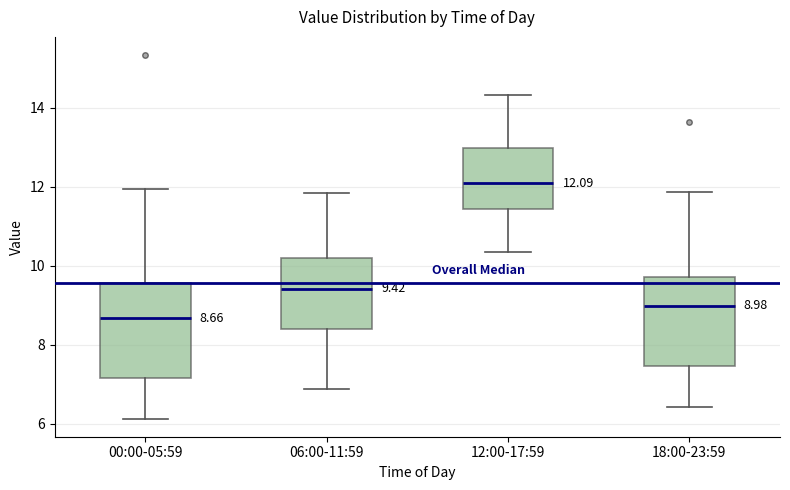

Which box's median line is the lowest?

00:00-05:59